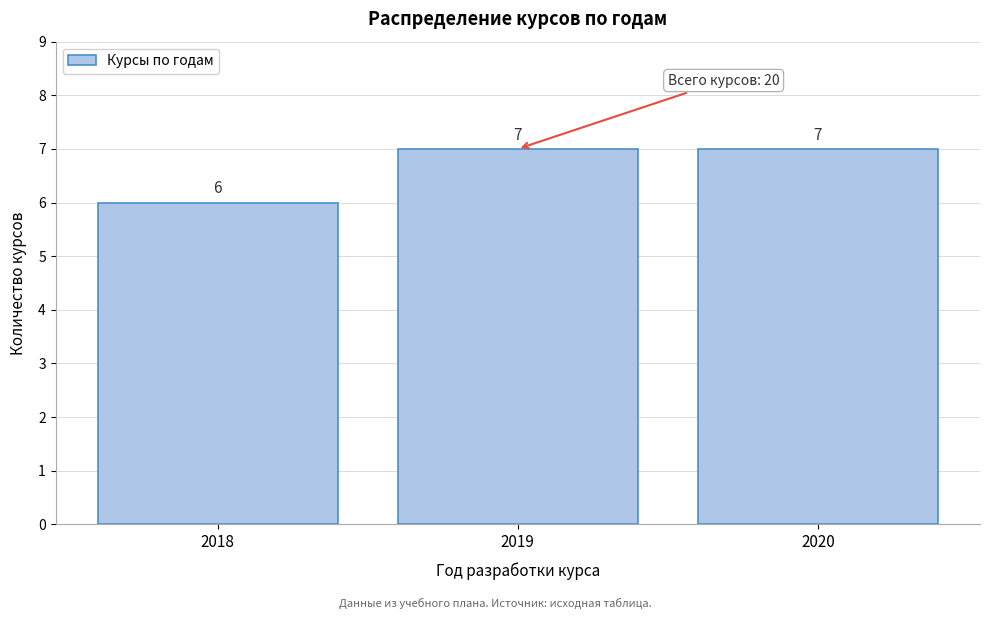

Reading left to right, what are all the values shown in this chart?

6	7	7